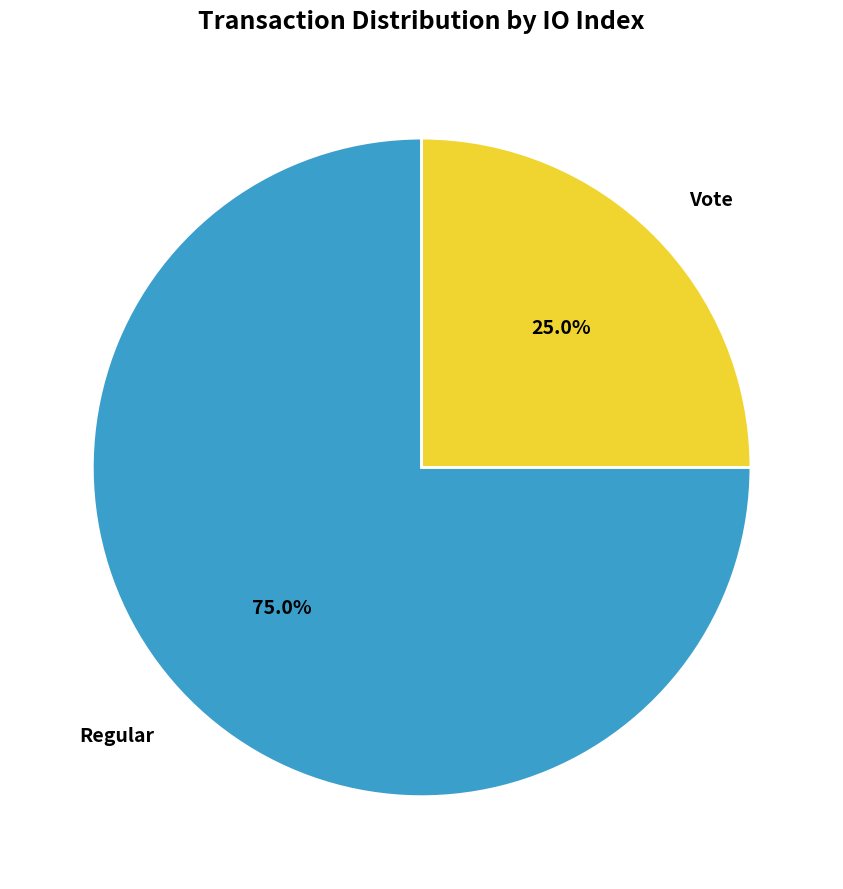

How many slices are in this pie chart?

2